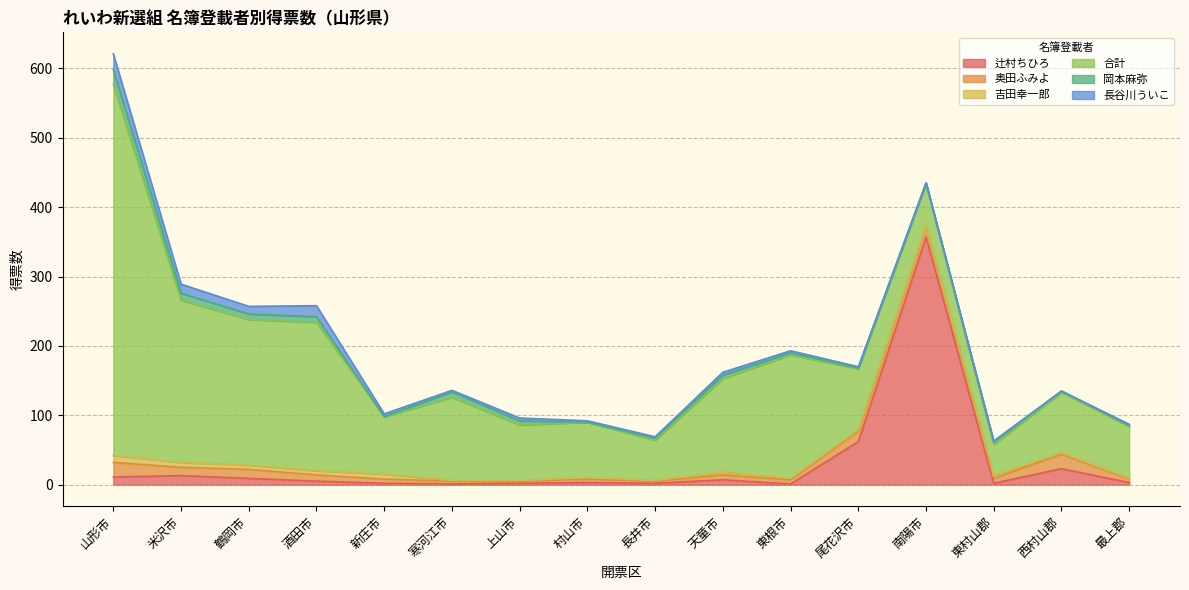

List the series in order of their peak value, highest first.

合計, 辻村ちひろ, 長谷川ういこ, 奥田ふみよ, 岡本麻弥, 吉田幸一郎